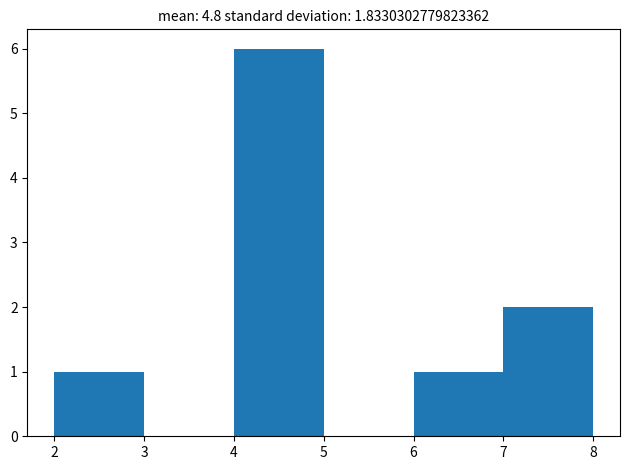

How tall is the bar that spans 4 to 5 on the x-axis? The values are not printed on the chart, so give them approximately, as read against the axis.

6